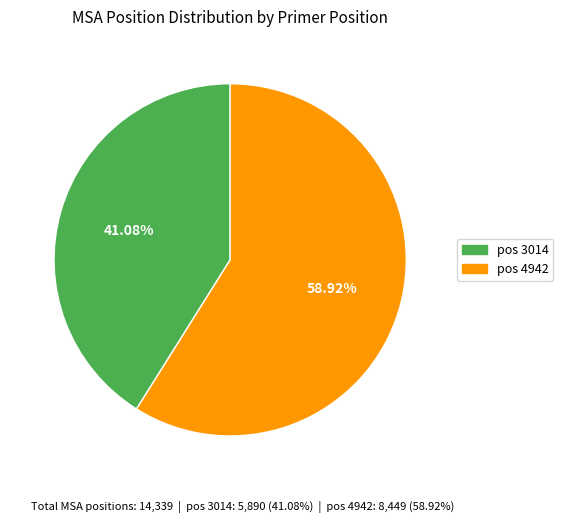

Does any single category account for the majority?

Yes